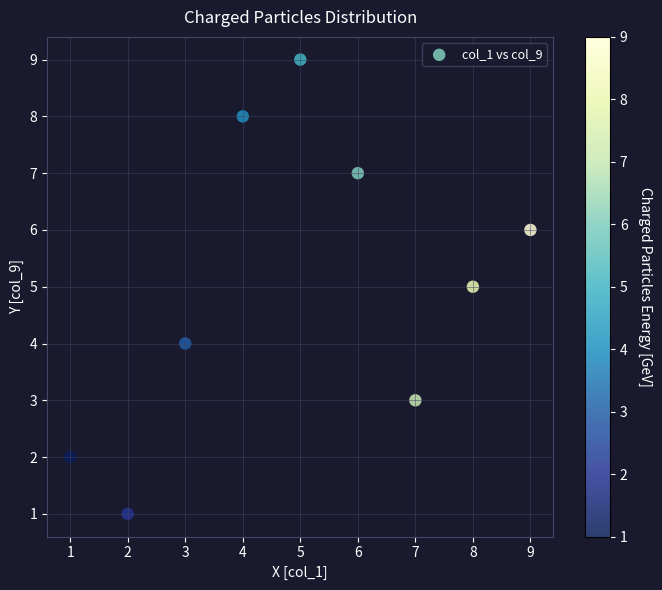

What is the range of Y values (max minus min)?

8